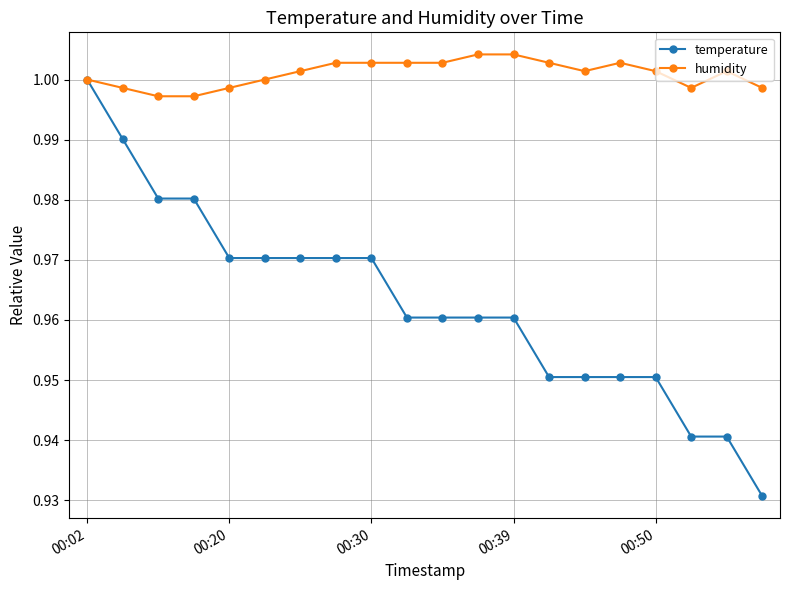

Which series has the largest range (max minus min)?

temperature